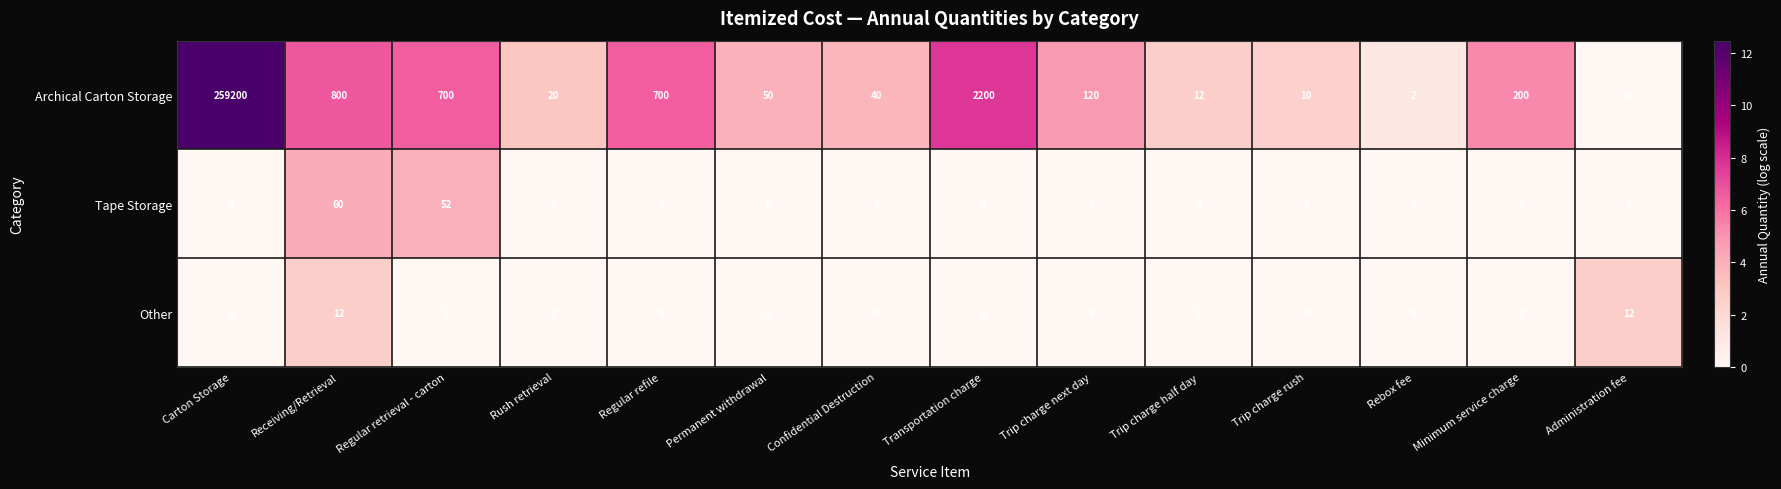

Which series has the largest range (max minus min)?

Archical Carton Storage